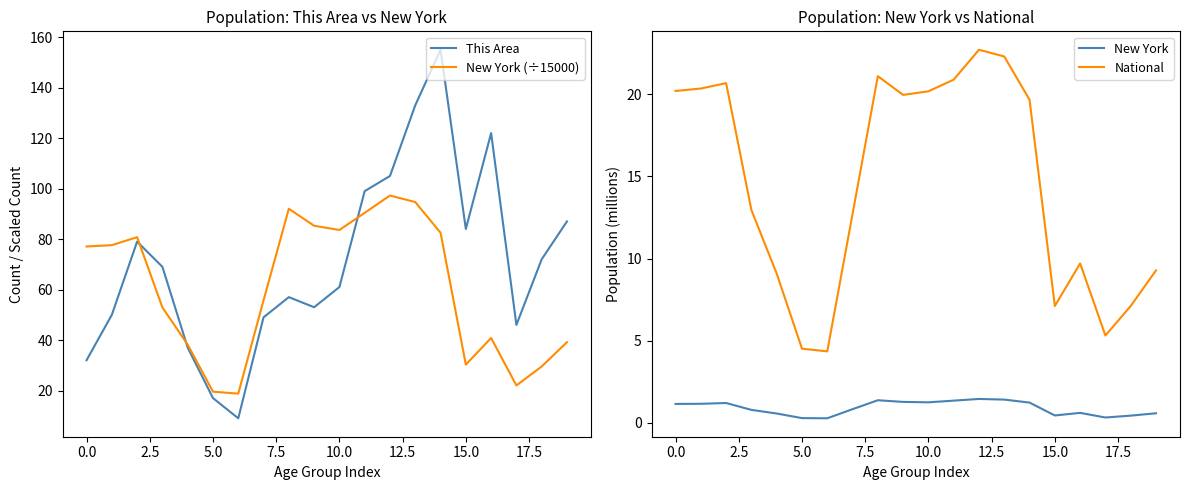

The New York series shows 0.3 at 5.0. True or false?

True